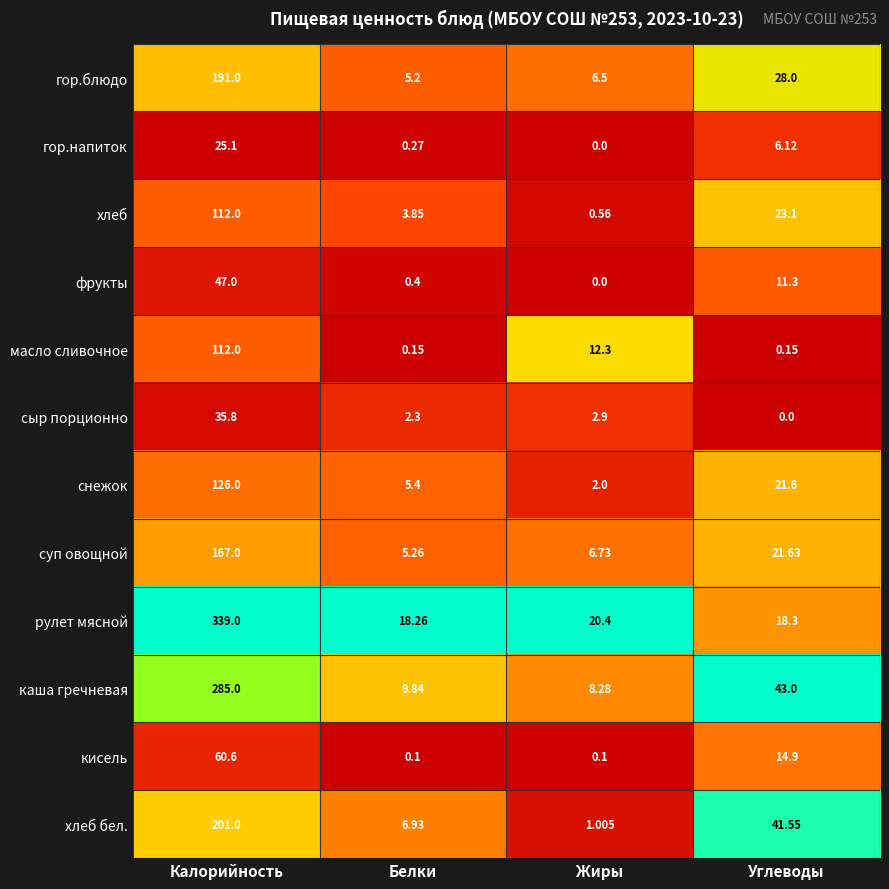

Is the value of масло сливочное at Белки greater than the value of рулет мясной at Калорийность?

No